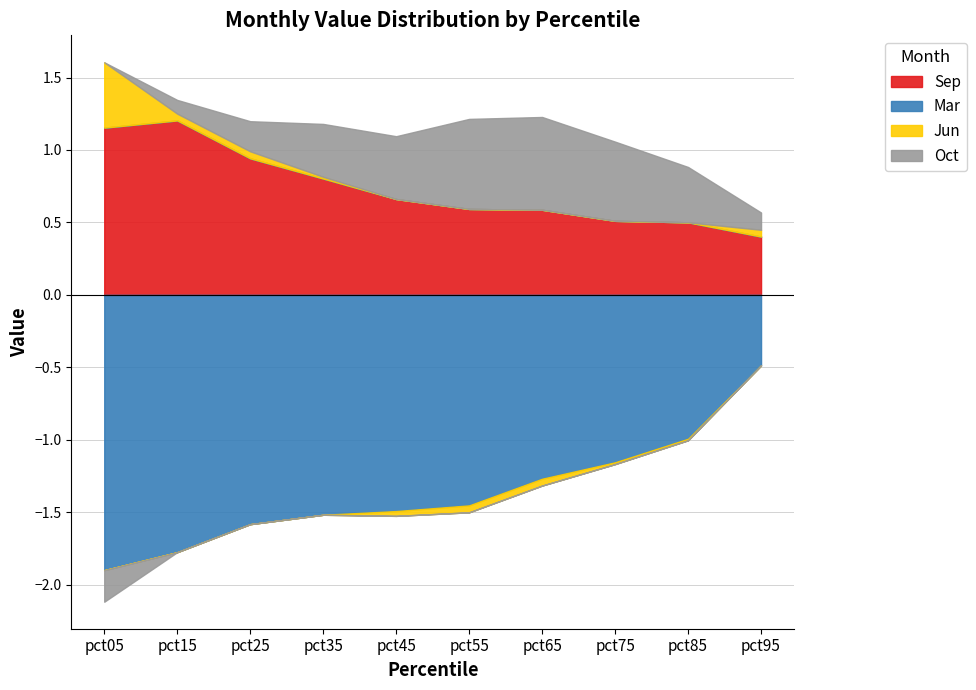

Where is Sep nearest to the value 0?

pct95